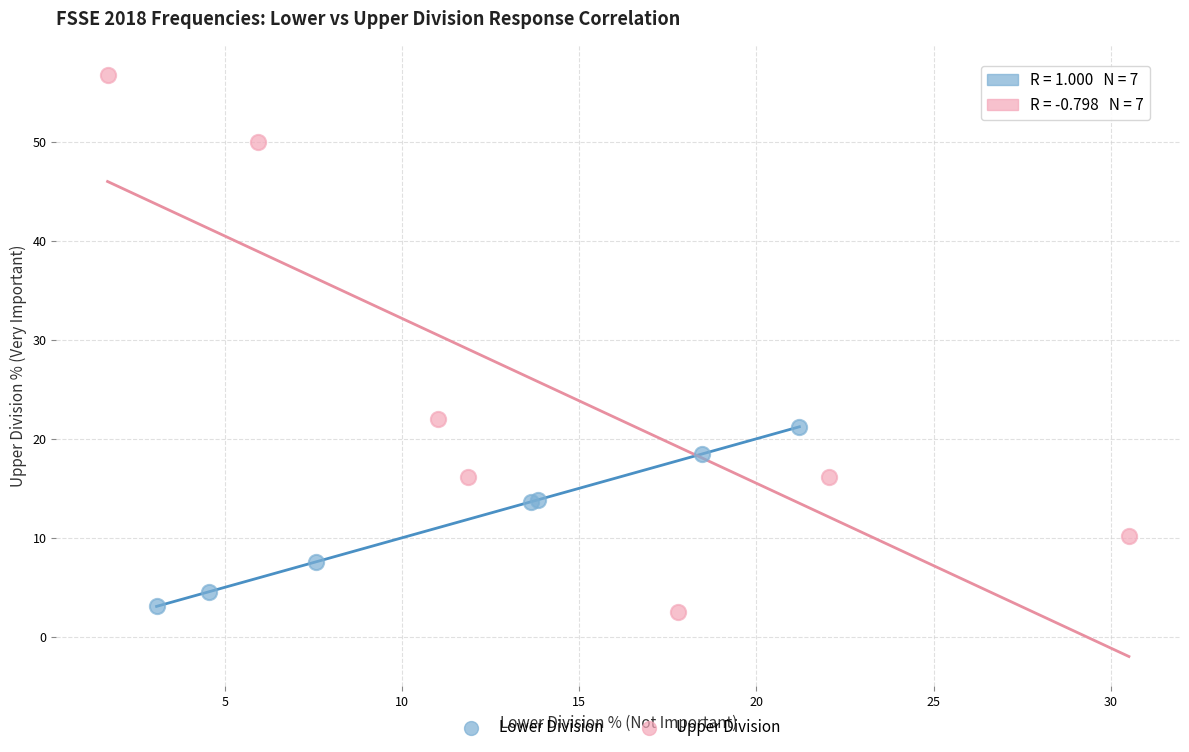

Which series reaches the minimum Y coordinate?

Upper Division